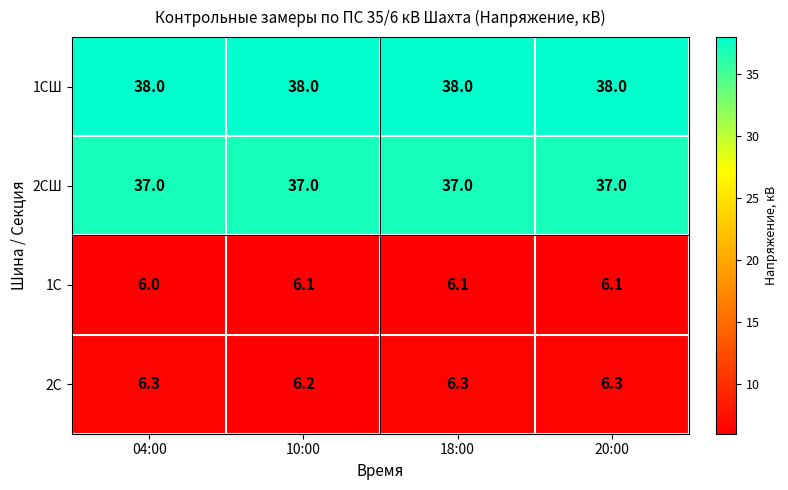

At 20:00, list the series in order from largest to smallest.

1СШ, 2СШ, 2С, 1С